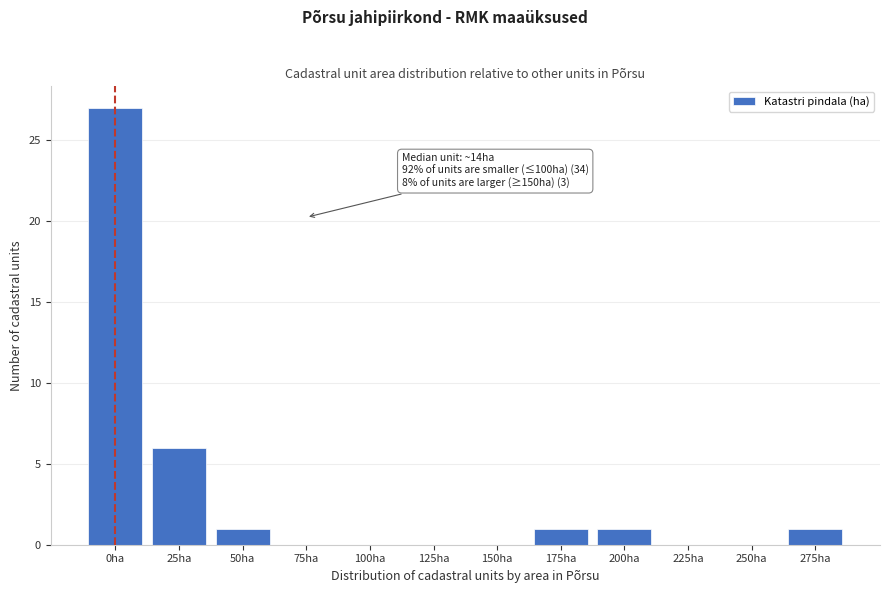

Reading left to right, extract all data points from this chart.

0ha=27	25ha=6	50ha=1	75ha=0	100ha=0	125ha=0	150ha=0	175ha=1	200ha=1	225ha=0	250ha=0	275ha=1